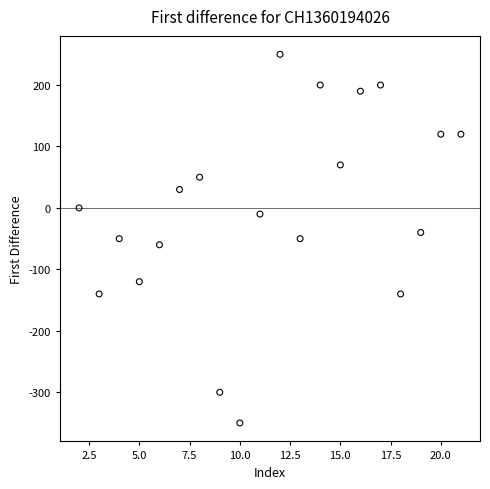

What is the range of X values (max minus min)?

19